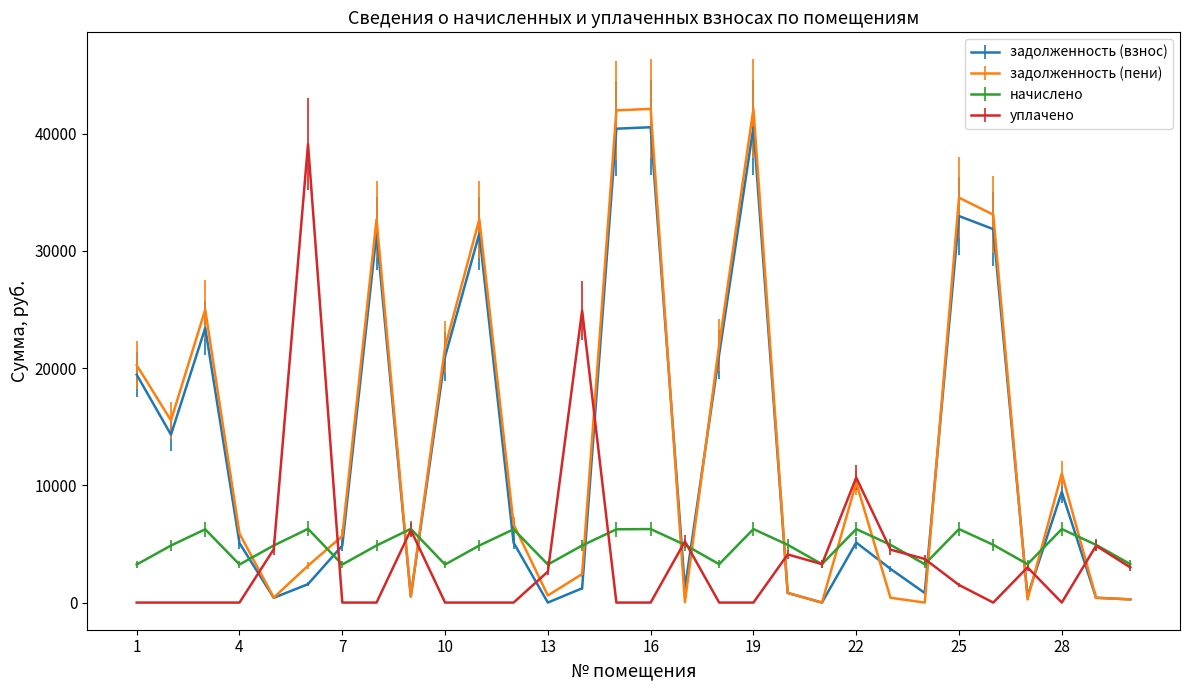

How many times do задолженность (взнос) and начислено cross each other?

13